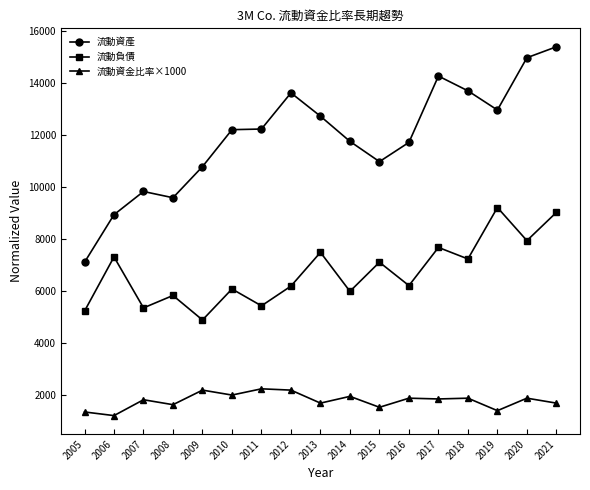

List the series in order of their overall mean, highest first.

流動資產, 流動負債, 流動資金比率×1000